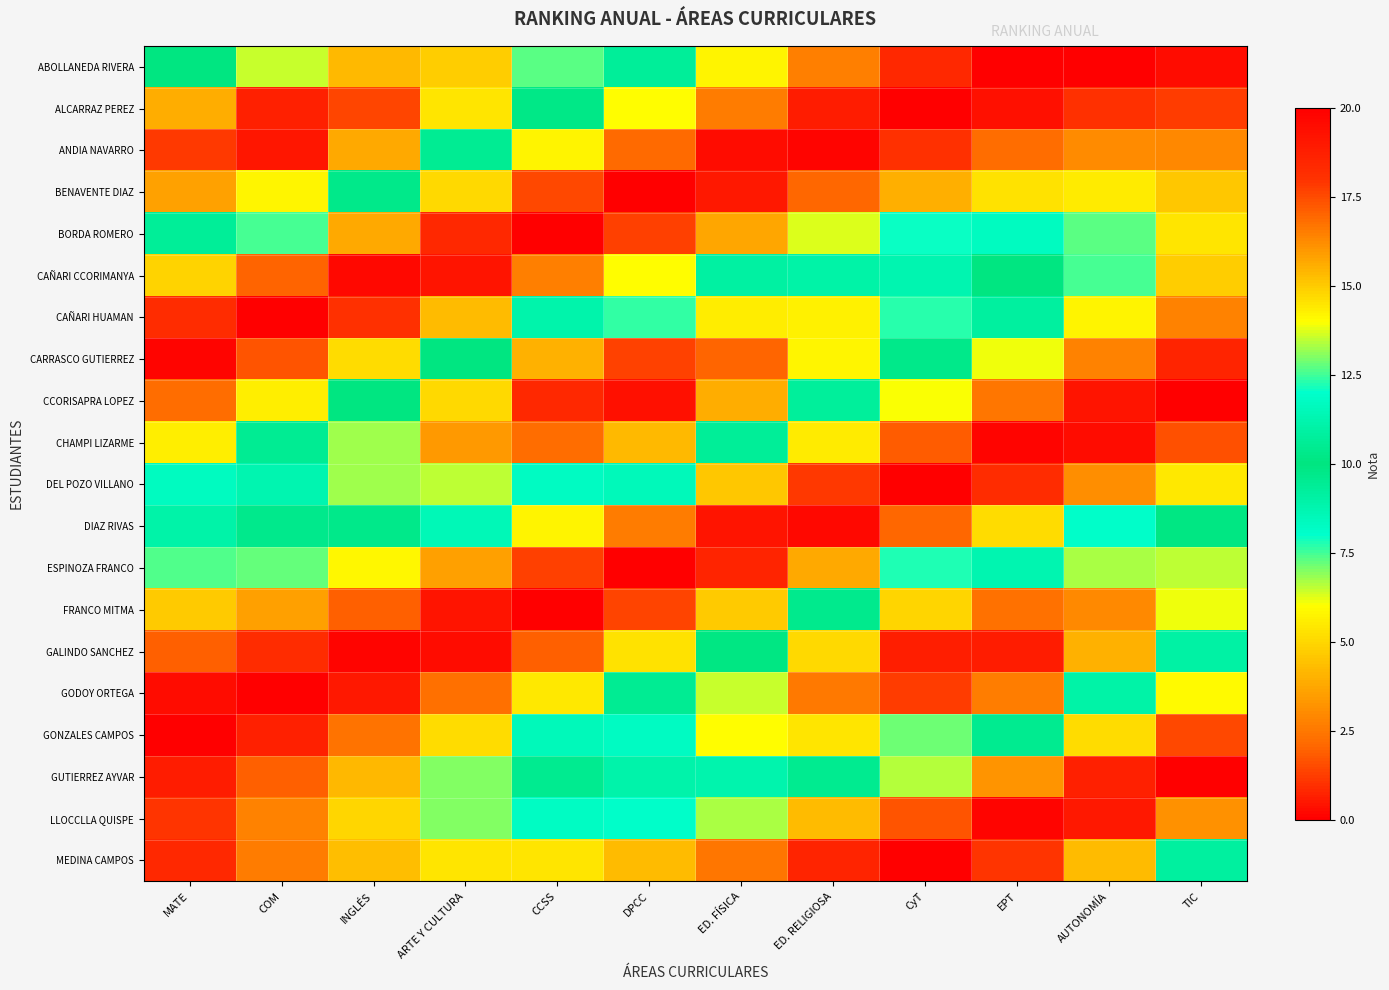

At AUTONOMÍA, list the series in order from smallest to largest.

ABOLLANEDA RIVERA, CHAMPI LIZARME, CCORISAPRA LOPEZ, LLOCCLLA QUISPE, GUTIERREZ AYVAR, ALCARRAZ PEREZ, CARRASCO GUTIERREZ, ANDIA NAVARRO, DEL POZO VILLANO, MEDINA CAMPOS, GONZALES CAMPOS, BENAVENTE DIAZ, CAÑARI HUAMAN, BORDA ROMERO, CAÑARI CCORIMANYA, DIAZ RIVAS, GODOY ORTEGA, ESPINOZA FRANCO, GALINDO SANCHEZ, FRANCO MITMA